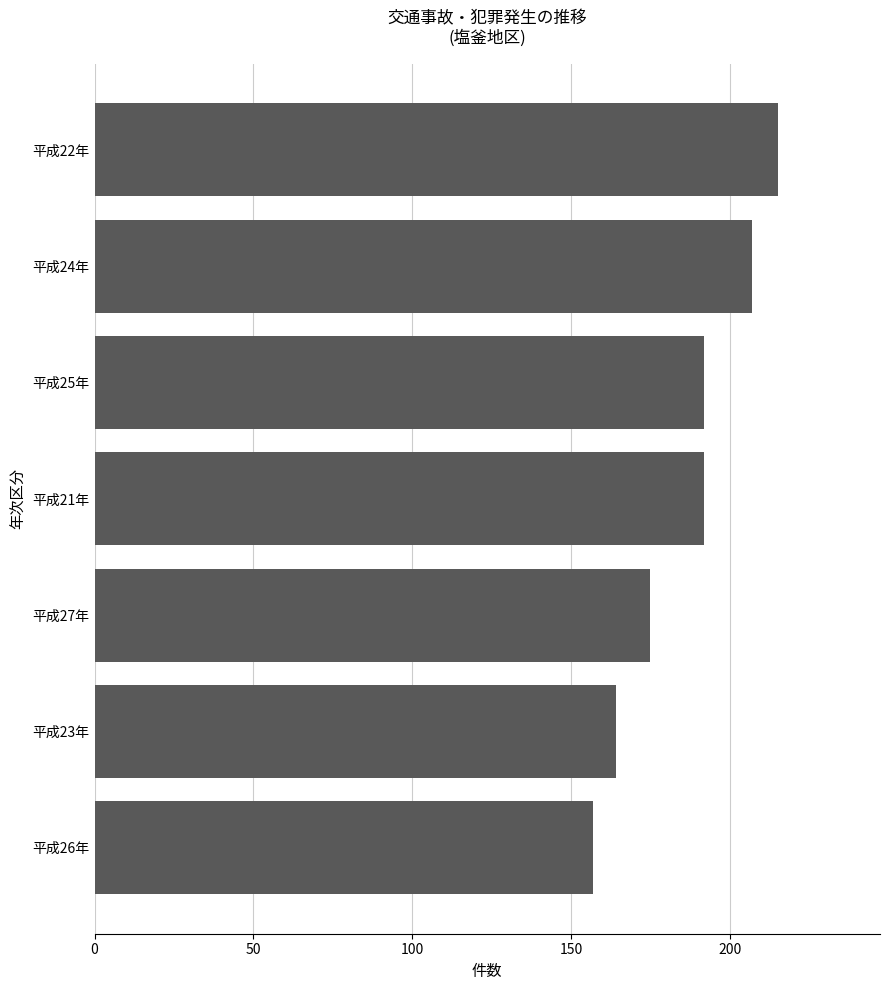

What is the ratio of the value at 平成22年 to the value at 平成27年?

1.2